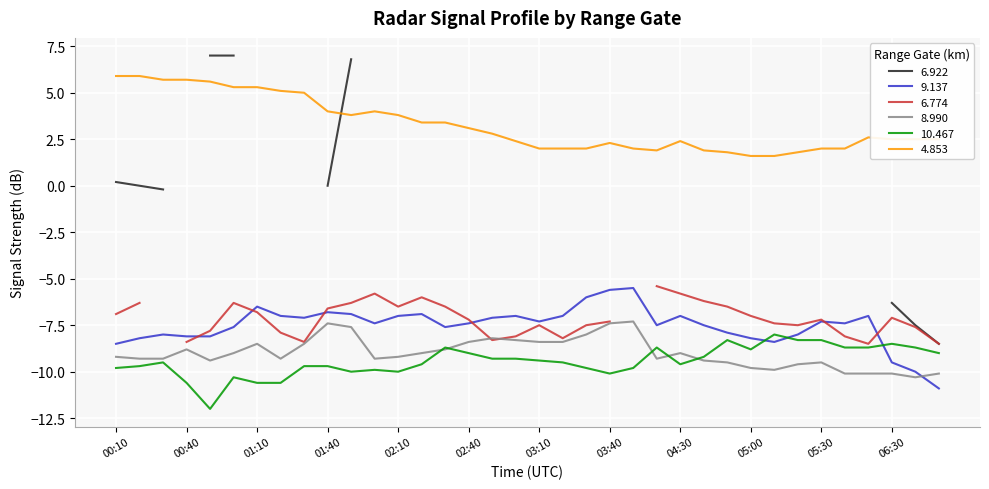

In 9.137, how many points are higher than both neighbors (excluding endpoints)?

9